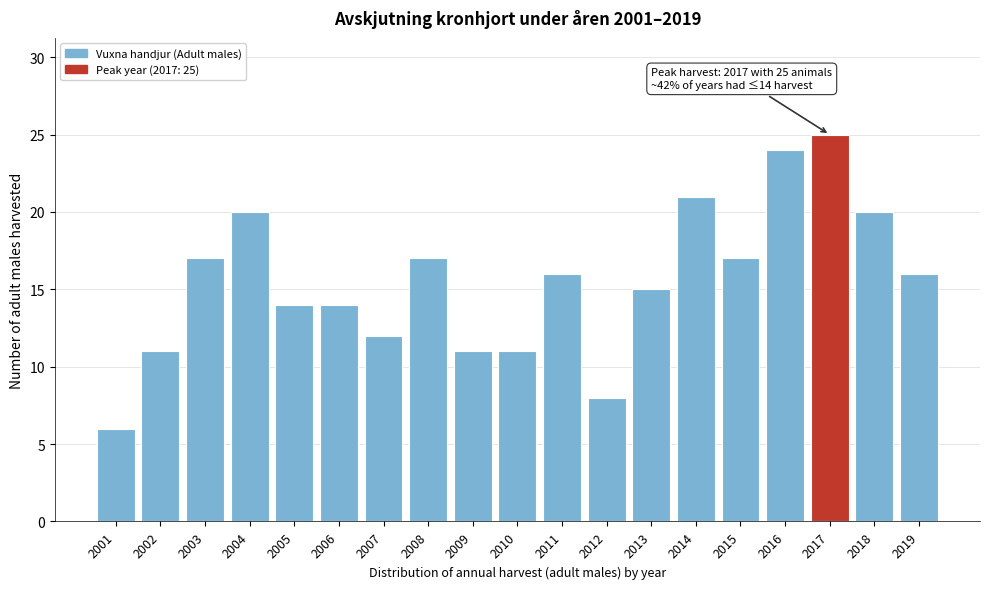

Reading left to right, what are all the values shown in this chart?

6	11	17	20	14	14	12	17	11	11	16	8	15	21	17	24	25	20	16